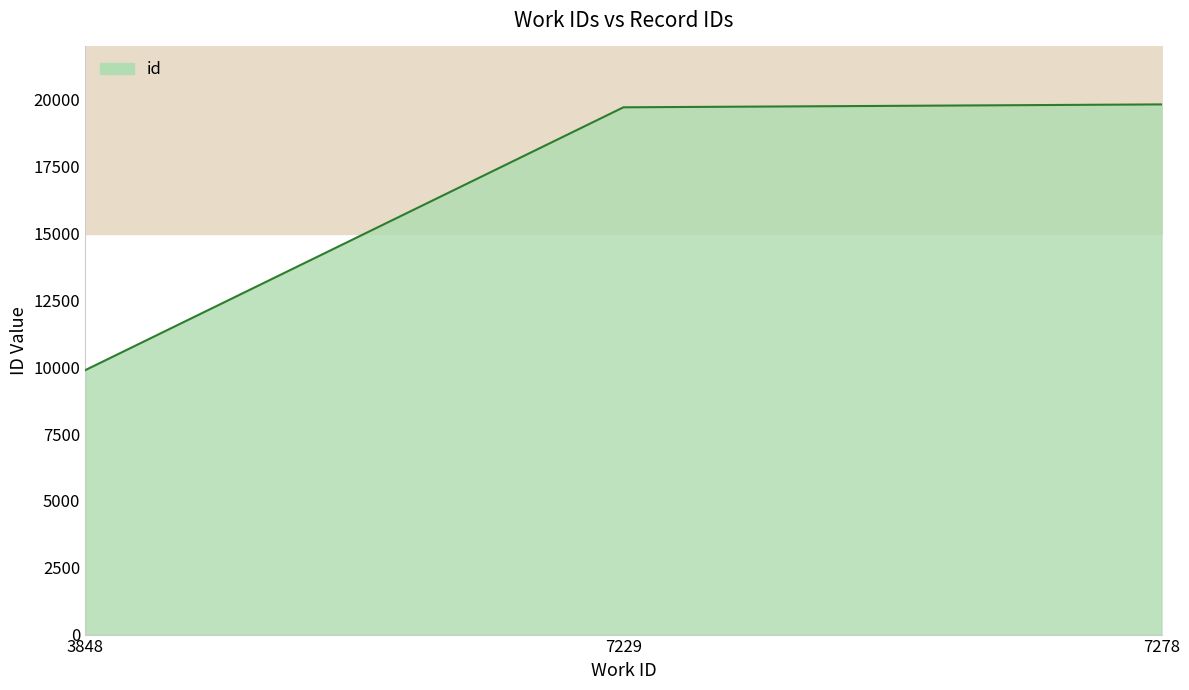

What is the value of the 3rd point from the left?

19832